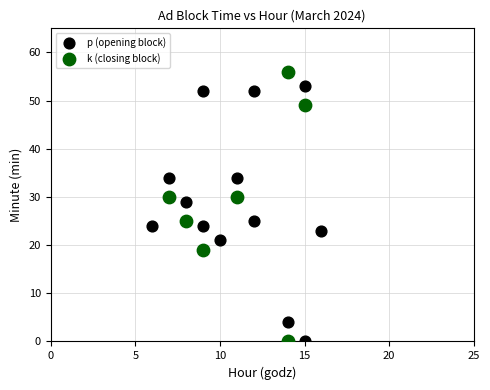

Which series has the widest spread of Y values?

k (closing block)